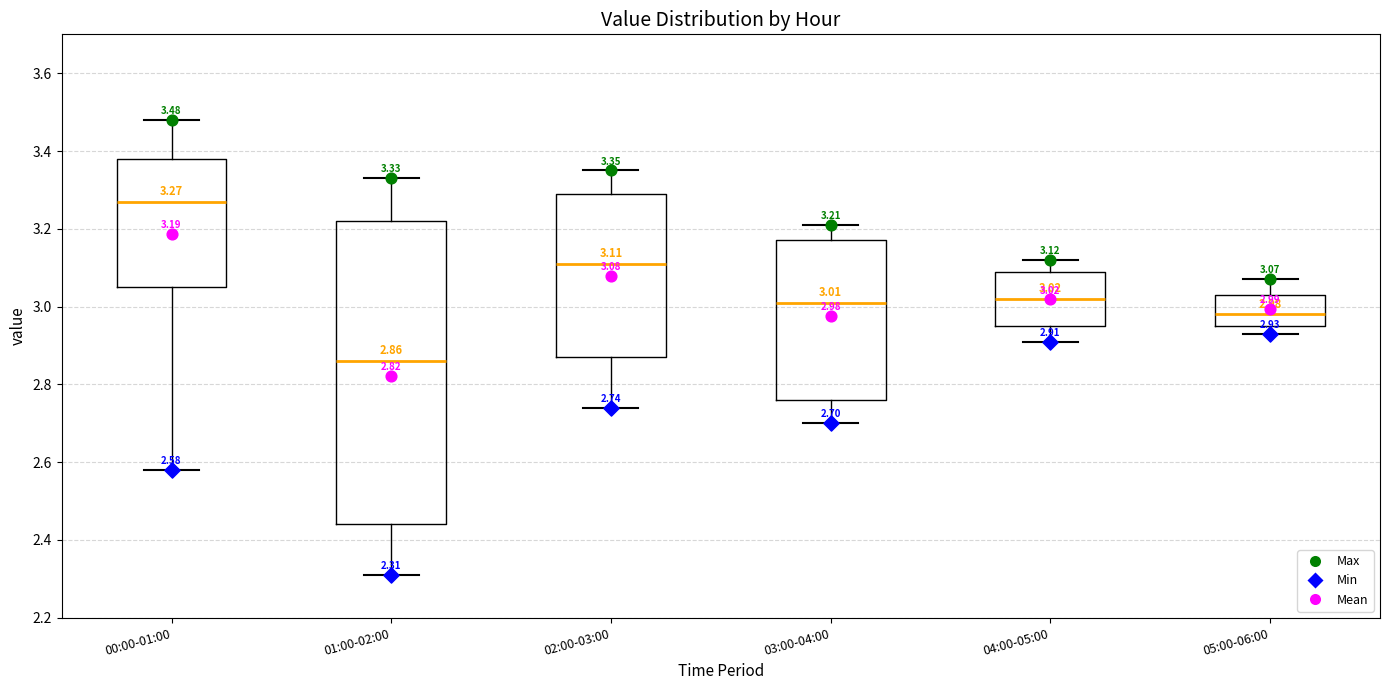

Which box is the tallest, from its lower edge to its upper edge?

01:00-02:00